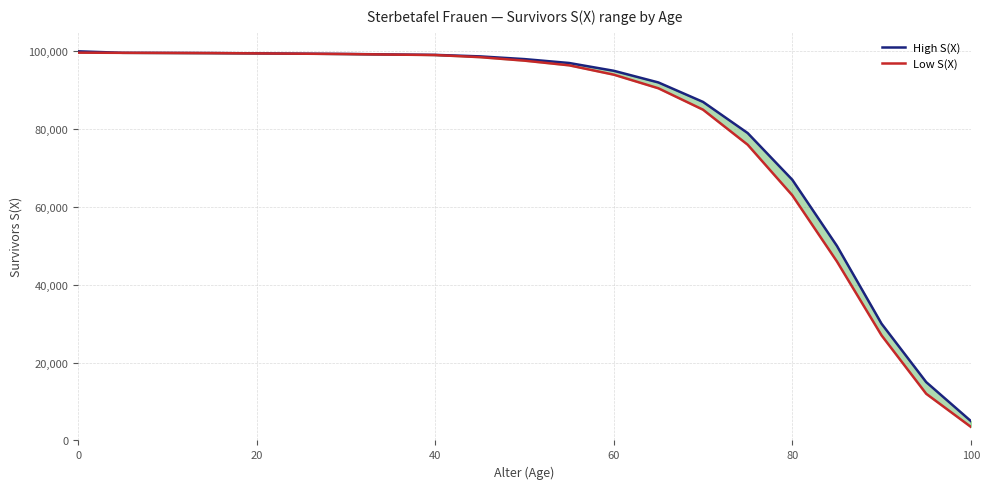

Does the chart display data point markers on the line(s)?

No